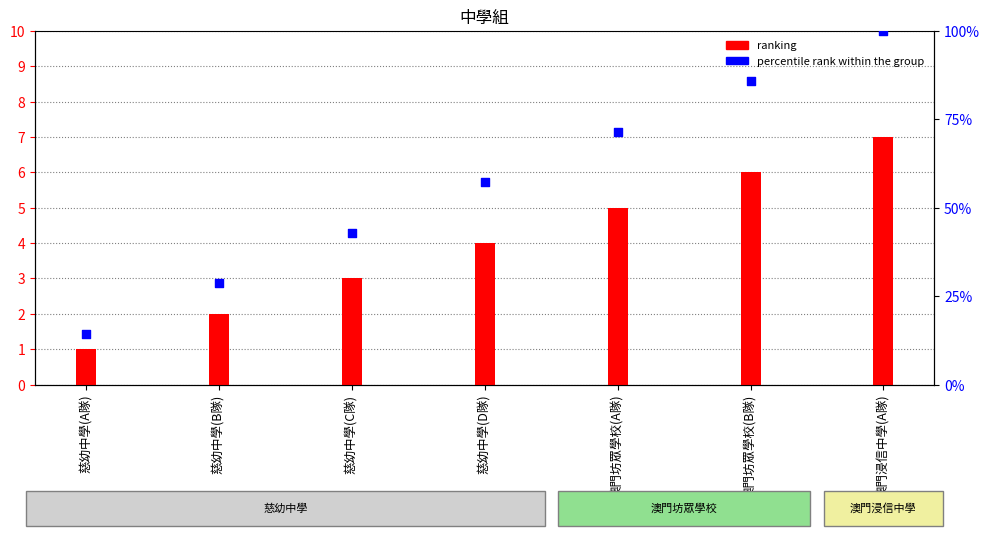

Which series has the largest total across all categories?

percentile rank within the group